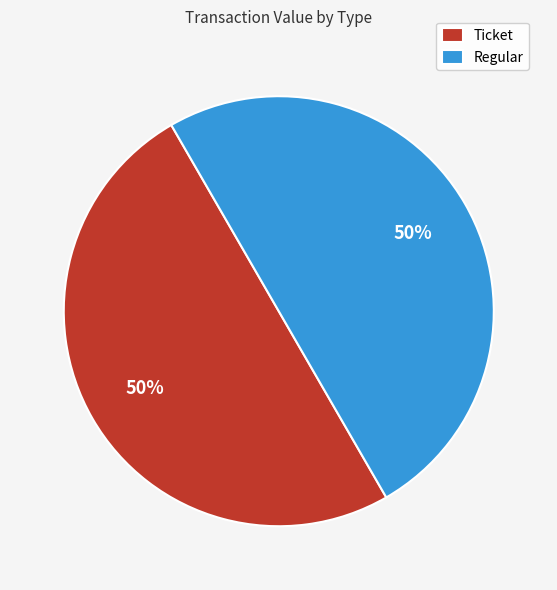

Approximately how many times larger is the value at Regular compared to Ticket?

1.0